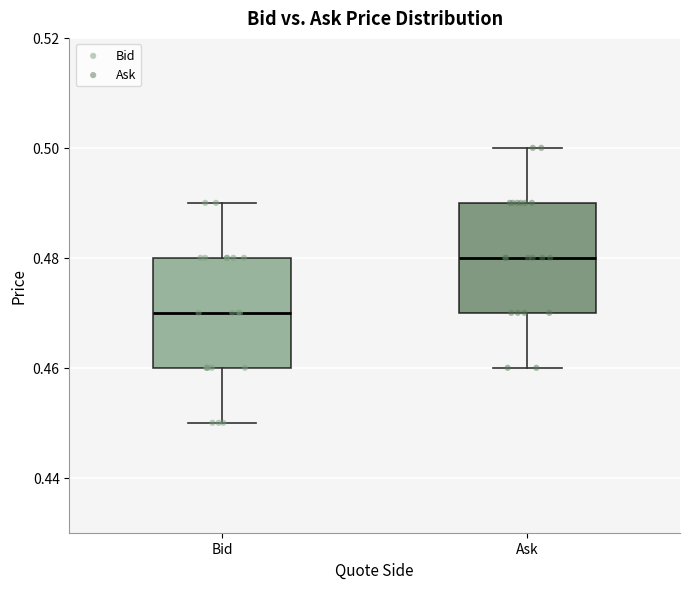

Reading left to right, read every box against the y-axis: the position of its median line, the range the box covers, and the ends of its whiskers. The values are not printed on the chart, so give them approximately, as read against the axis.

Bid: median 0.47, box 0.46 to 0.48, whiskers 0.45 to 0.49
Ask: median 0.48, box 0.47 to 0.49, whiskers 0.46 to 0.50